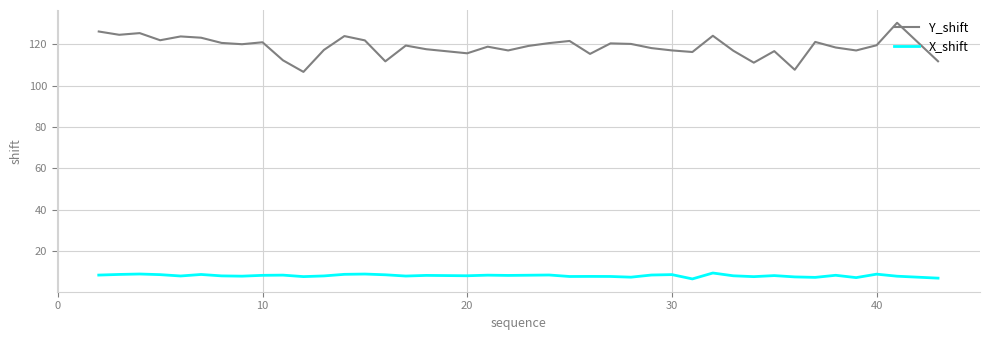

List the series in order of their peak value, highest first.

Y_shift, X_shift